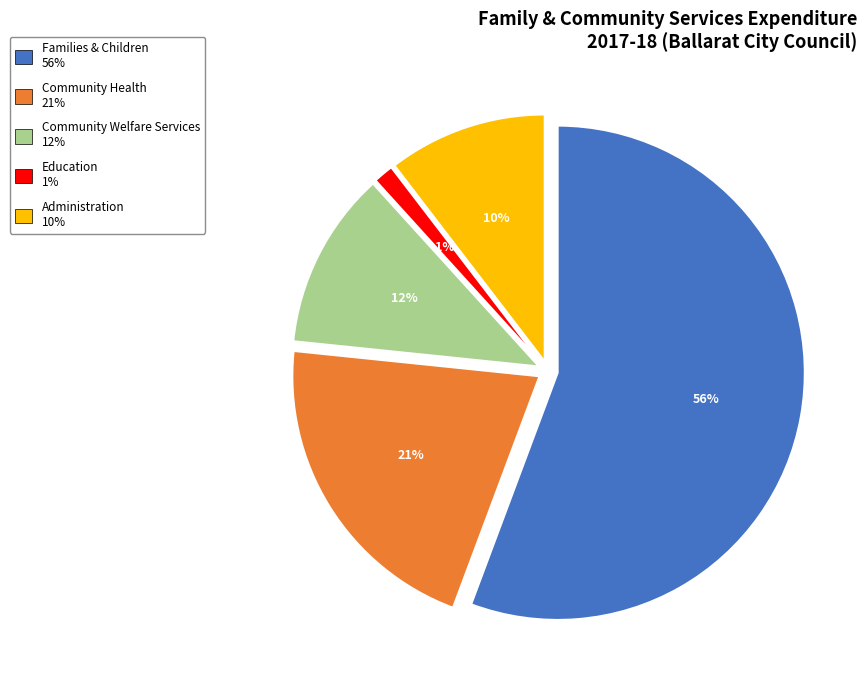

To the nearest percent, what is the average slice percentage?

20%